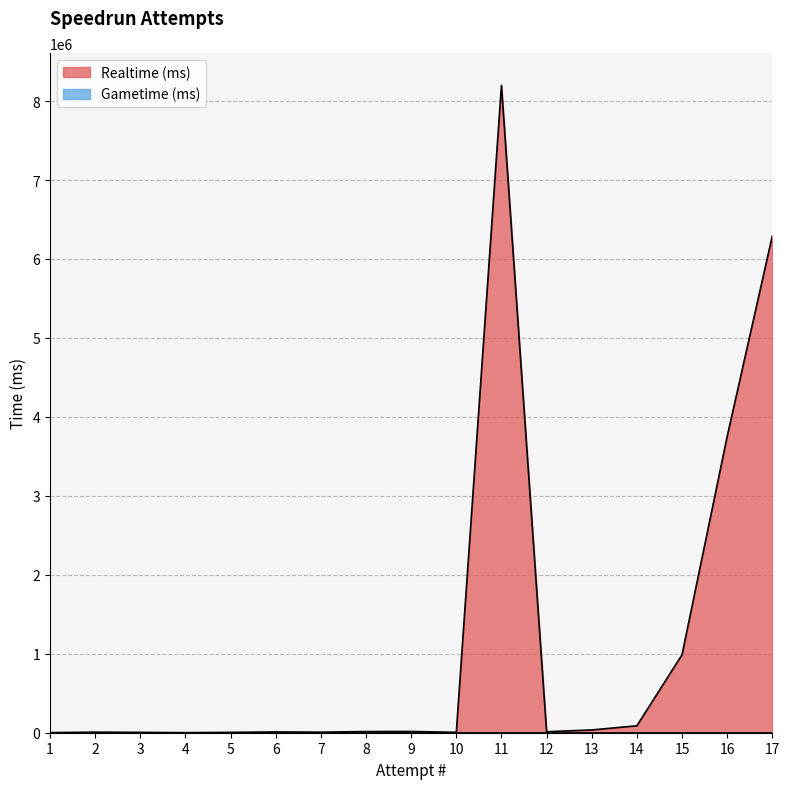

How many lines are shown in the chart?

2